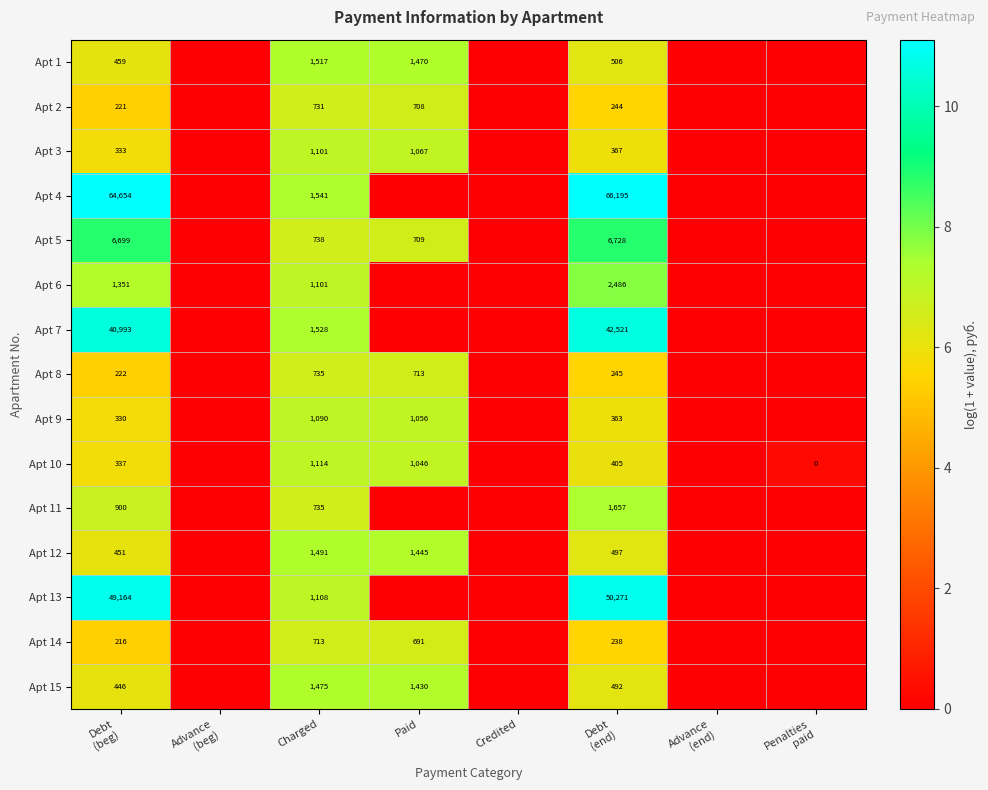

How many categories are shown in the chart?

8